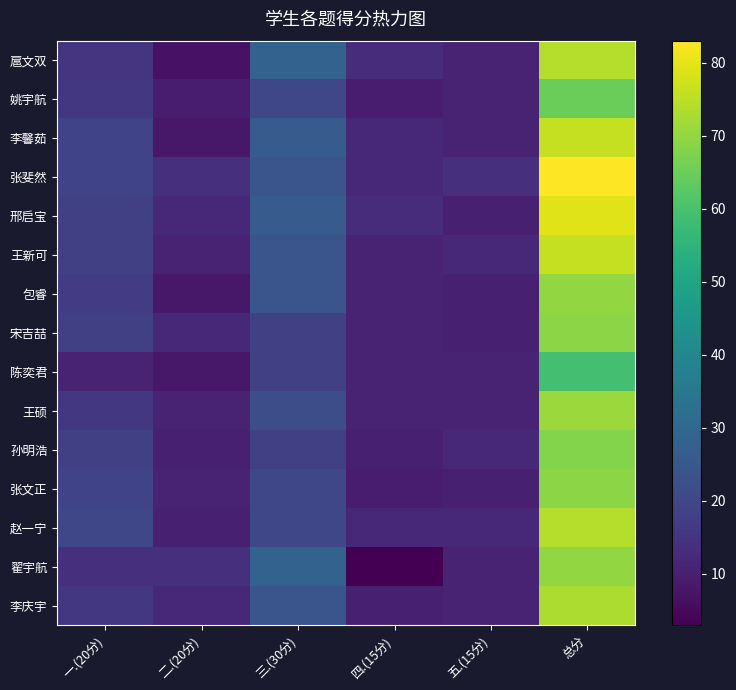

At 五.(15分), list the series in order from smallest to largest.

邢启宝, 包睿, 宋吉喆, 张文正, 扈文双, 姚宇航, 李馨茹, 陈奕君, 王硕, 翟宇航, 李庆宇, 王新可, 孙明浩, 赵一宁, 张斐然